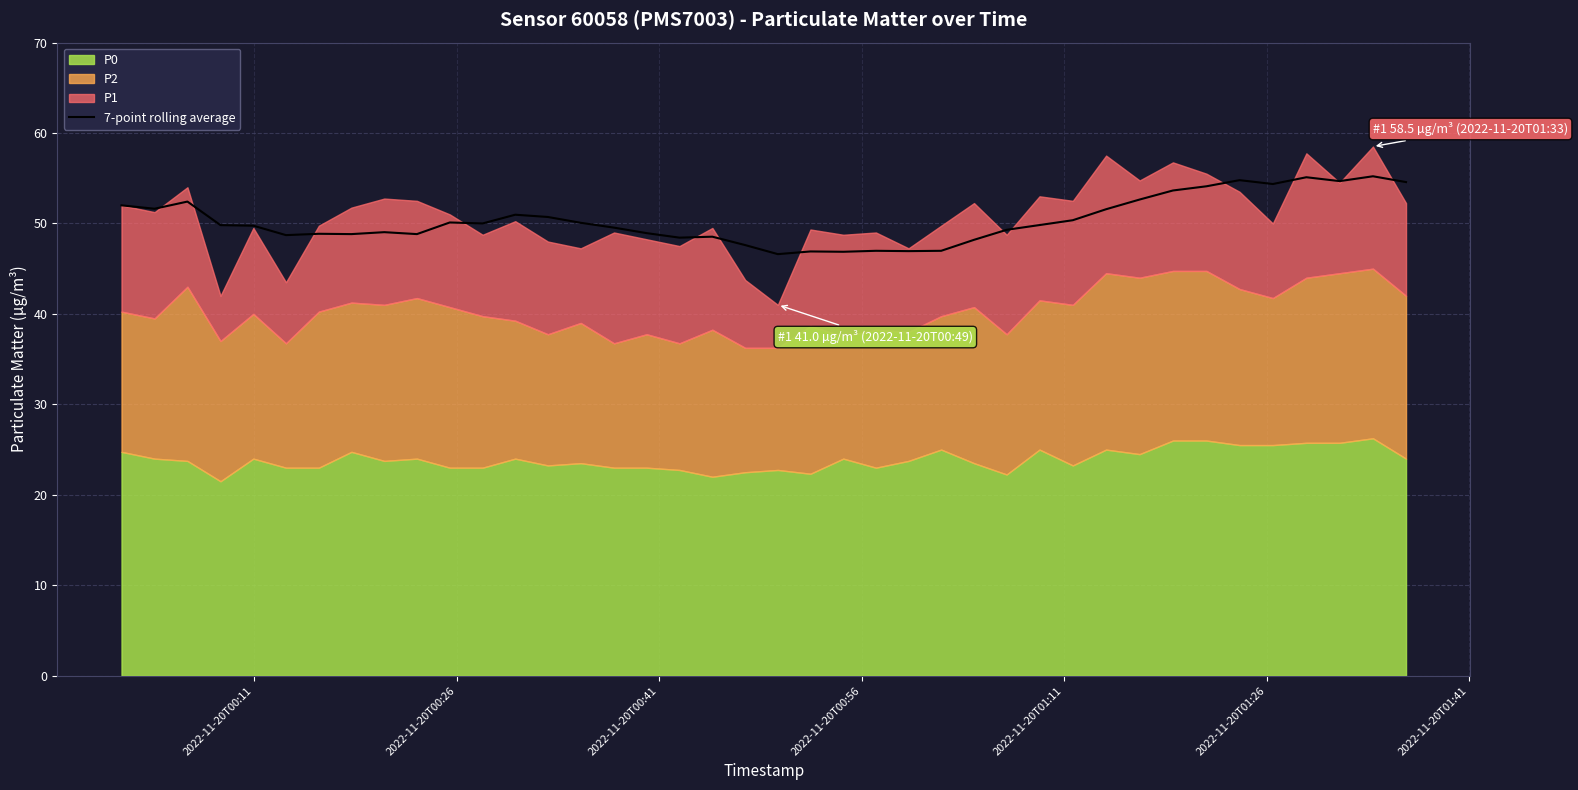

Count the number of categories in the chart.

40